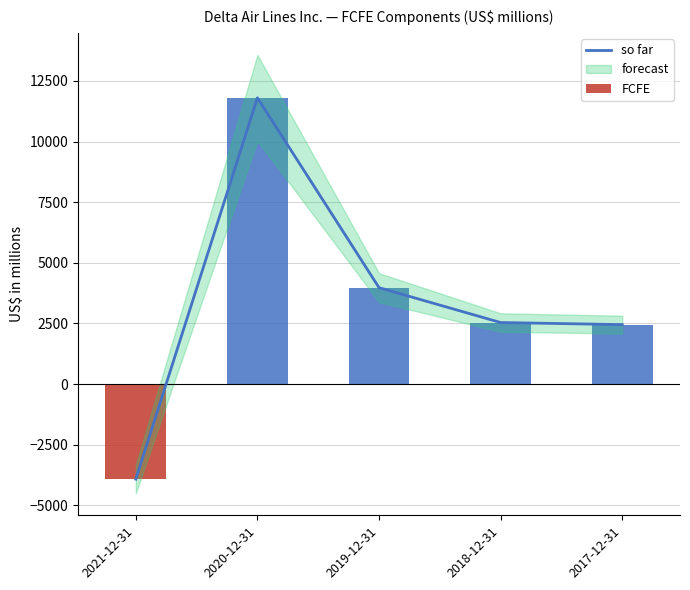

At which label does FCFE first exceed 2539?

2020-12-31